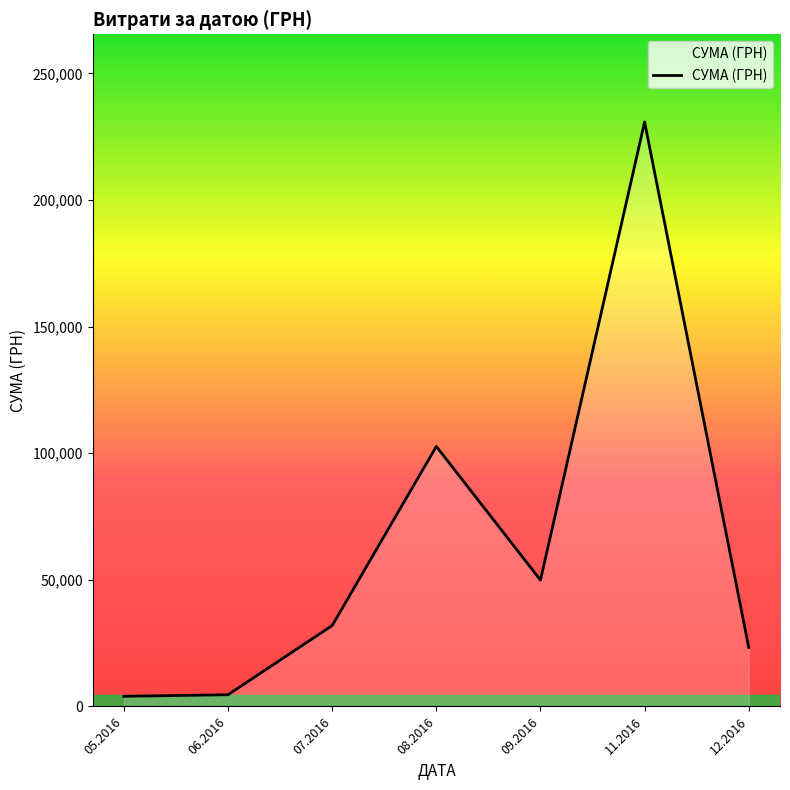

What is the average value?

63901.7